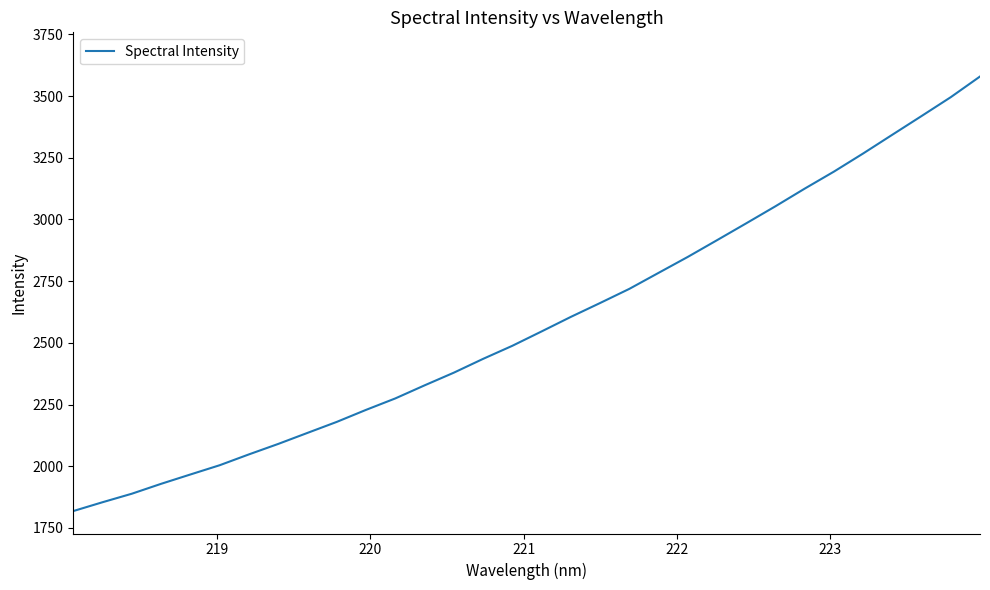

How many series are shown in this chart?

1